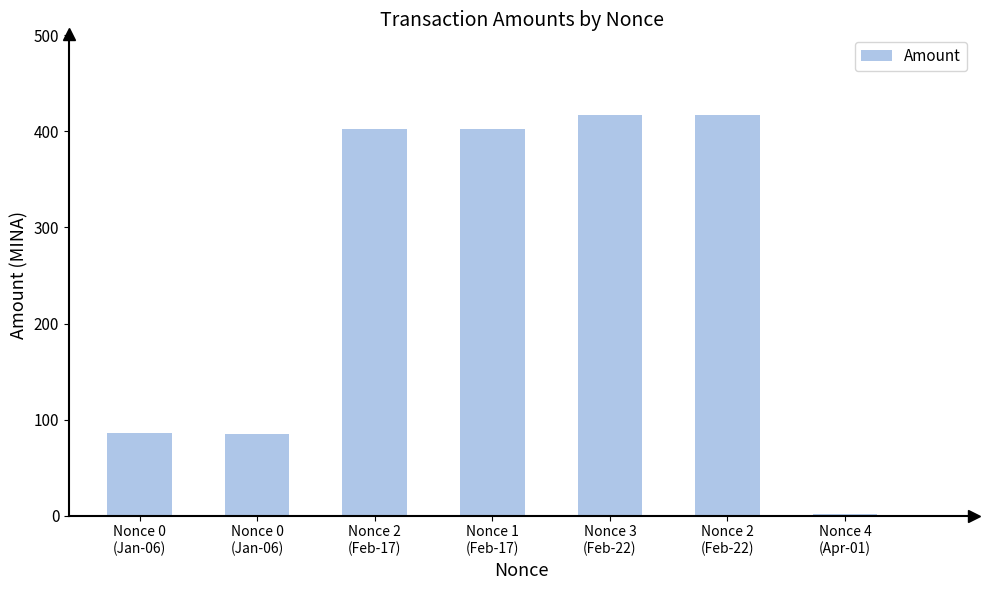

What value does the data have at Nonce 2
(Feb-17)?

402.3